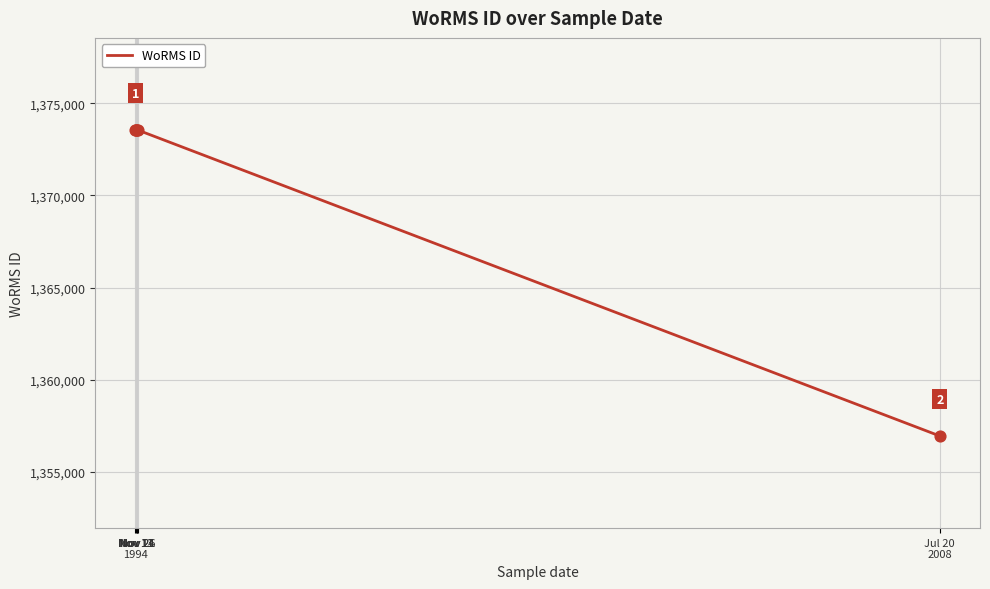

Approximately how many times larger is the value at Nov 13 compared to Nov 26?

1.0